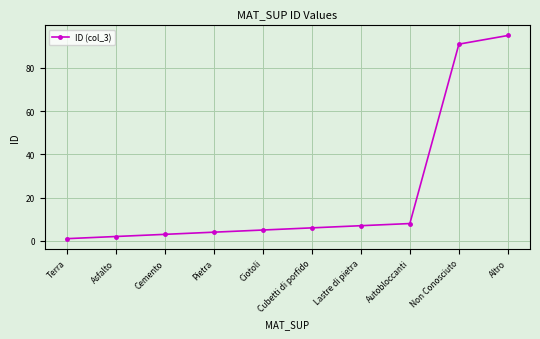

What is the label of the 10th point from the left?

Altro